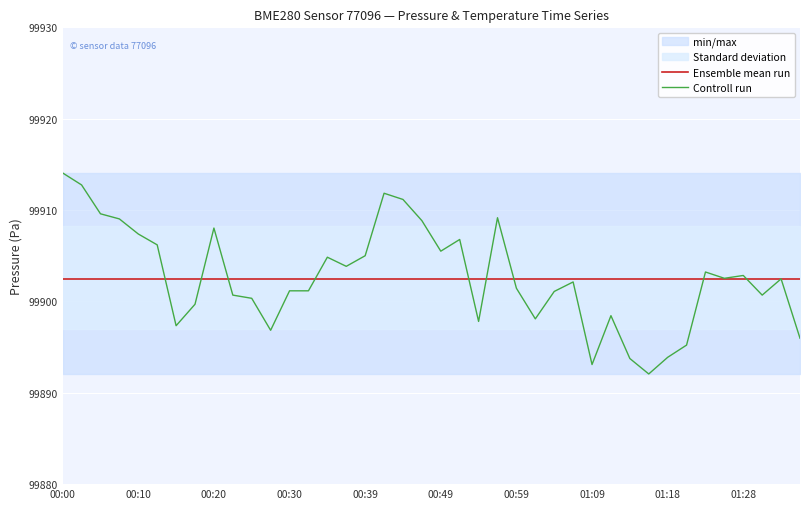

What is the average value of the Ensemble mean run series?

99902.5